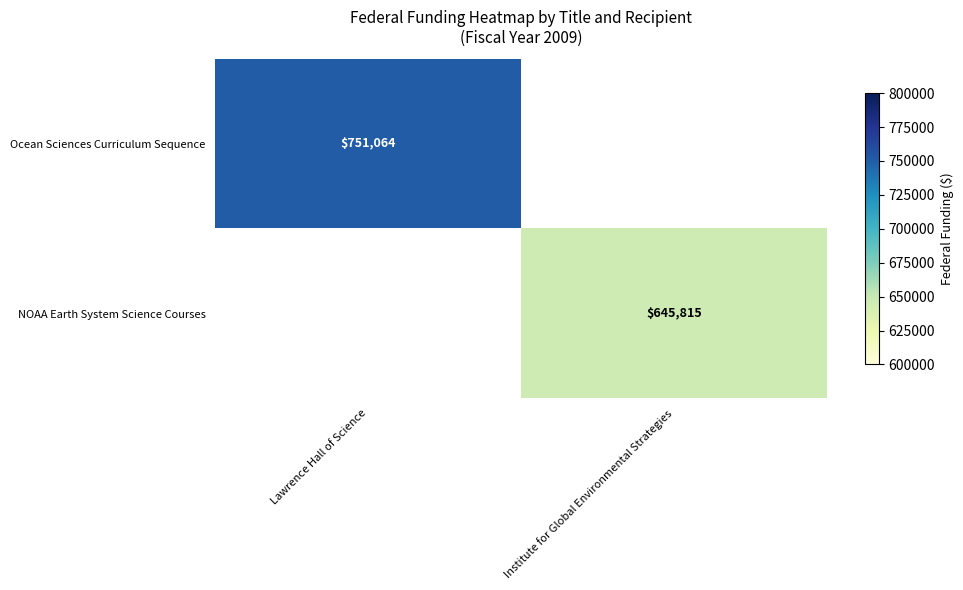

Which category has the lowest value across all series?

Institute for Global Environmental Strategies